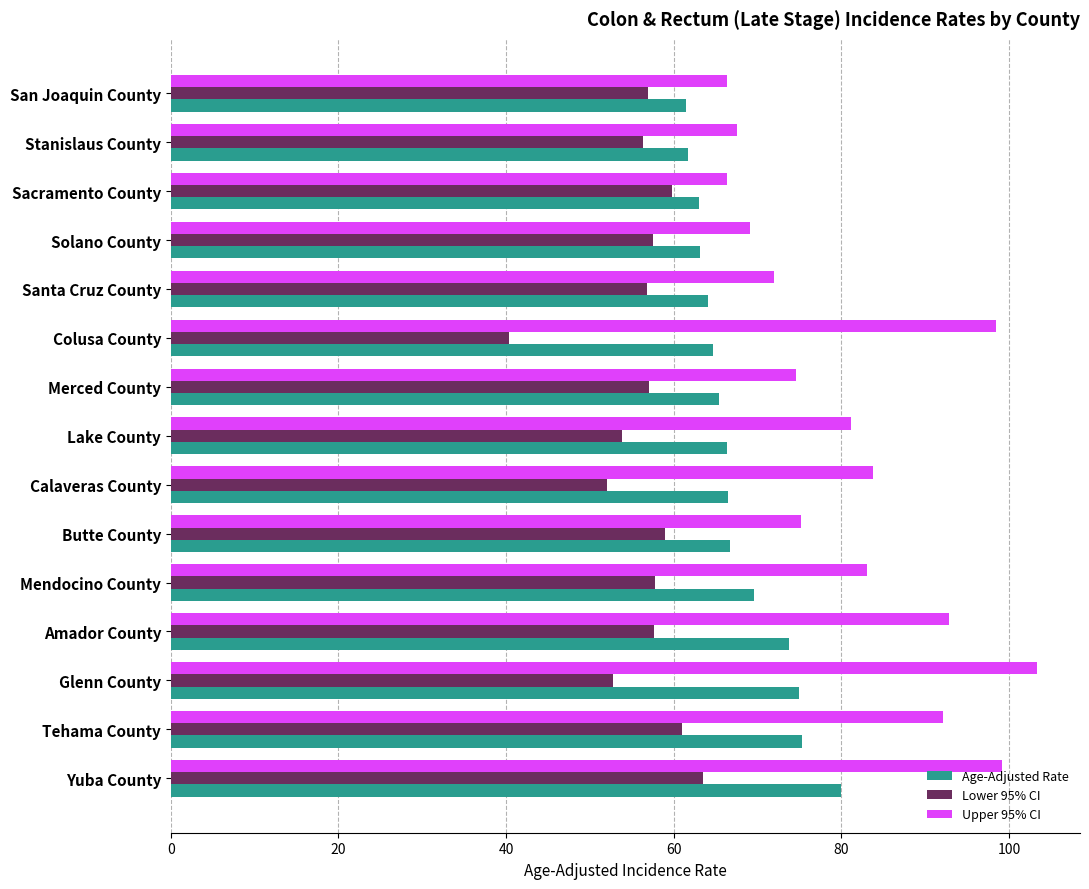

Rank the series at San Joaquin County from lowest to highest value.

Lower 95% CI, Age-Adjusted Rate, Upper 95% CI